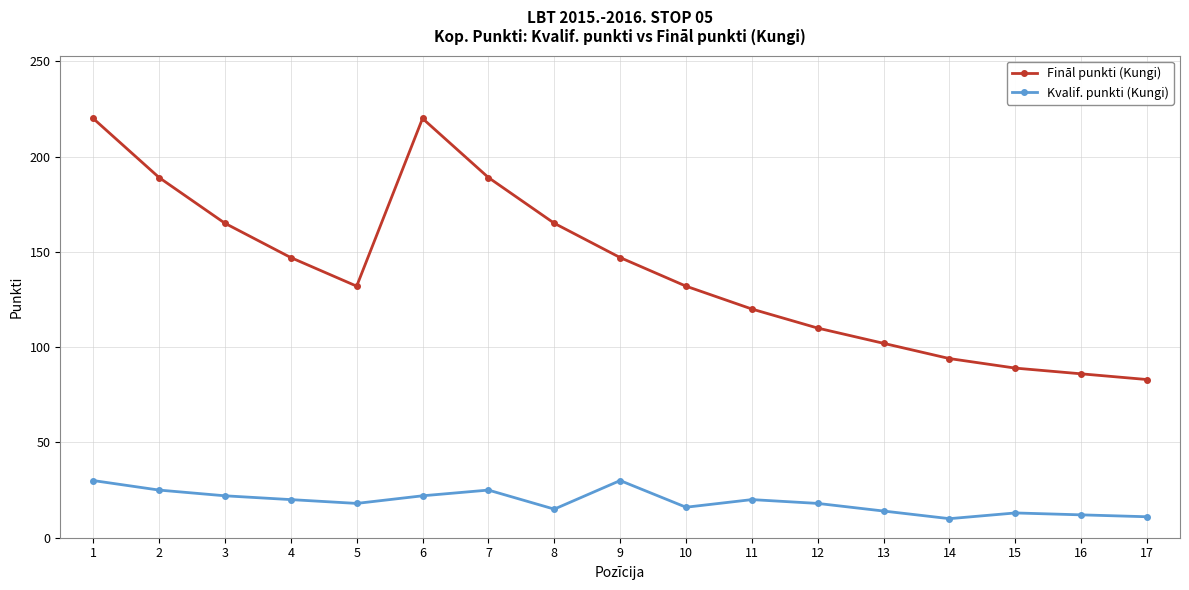

True or false: Kvalif. punkti (Kungi) and Fināl punkti (Kungi) intersect in this chart.

False